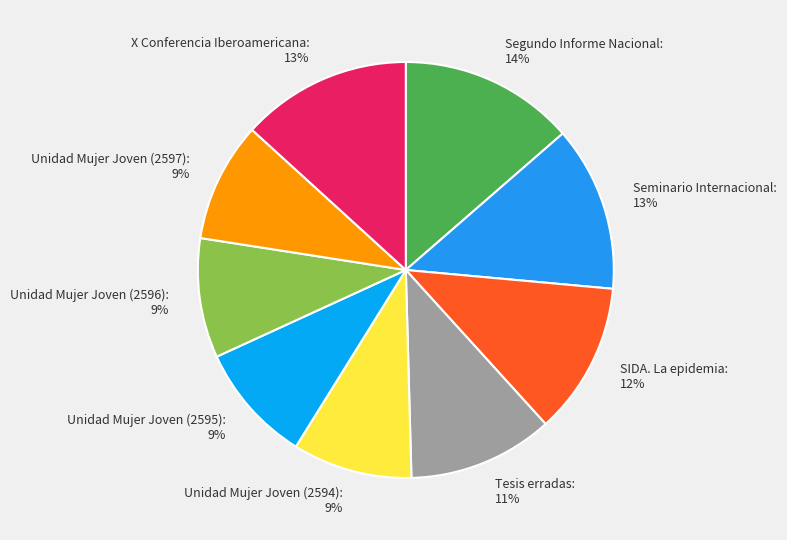

Does Unidad Mujer Joven (2596) represent more than half of the total?

No